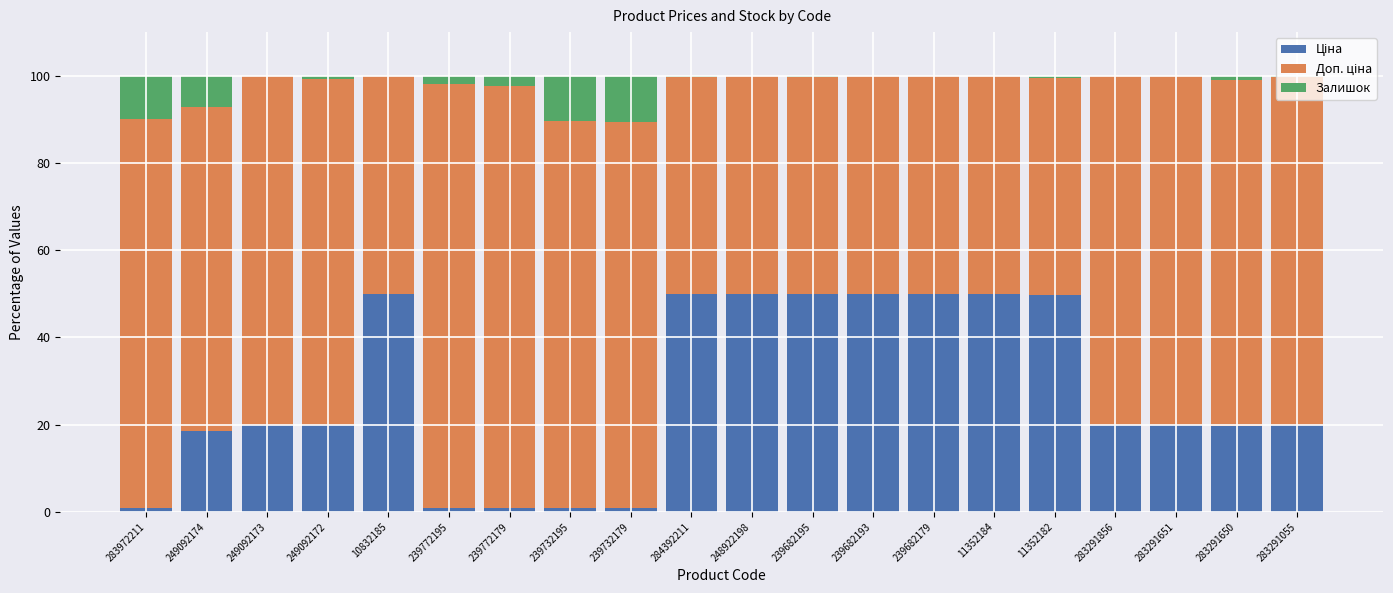

What position from the left is 239732179?

9